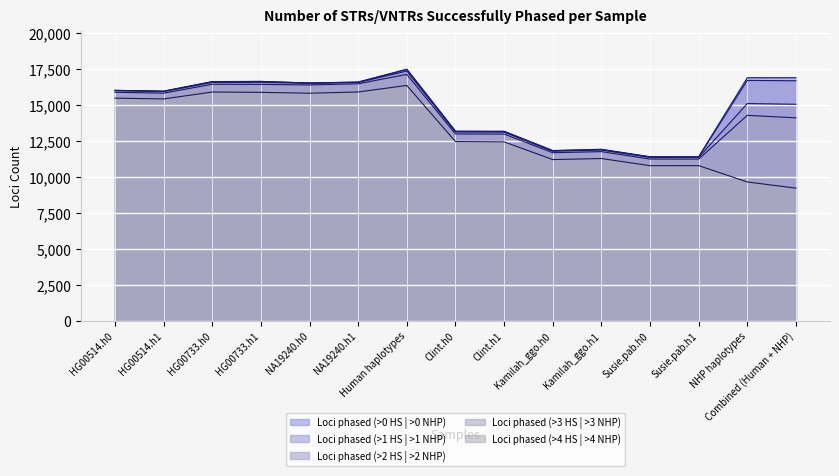

Reading left to right, extract all data points from this chart.

Loci phased (>0 HS | >0 NHP): HG00514.h0=16022	HG00514.h1=15963	HG00733.h0=16630	HG00733.h1=16642	NA19240.h0=16532	NA19240.h1=16596	Human haplotypes=17493	Clint.h0=13183	Clint.h1=13178	Kamilah_ggo.h0=11838	Kamilah_ggo.h1=11924	Susie.pab.h0=11406	Susie.pab.h1=11405	NHP haplotypes=16898	Combined (Human + NHP)=16898
Loci phased (>1 HS | >1 NHP): HG00514.h0=16017	HG00514.h1=15959	HG00733.h0=16619	HG00733.h1=16638	NA19240.h0=16528	NA19240.h1=16592	Human haplotypes=17461	Clint.h0=13164	Clint.h1=13159	Kamilah_ggo.h0=11821	Kamilah_ggo.h1=11907	Susie.pab.h0=11389	Susie.pab.h1=11388	NHP haplotypes=16712	Combined (Human + NHP)=16687
Loci phased (>2 HS | >2 NHP): HG00514.h0=15997	HG00514.h1=15936	HG00733.h0=16570	HG00733.h1=16574	NA19240.h0=16505	NA19240.h1=16567	Human haplotypes=17358	Clint.h0=13123	Clint.h1=13116	Kamilah_ggo.h0=11789	Kamilah_ggo.h1=11872	Susie.pab.h0=11359	Susie.pab.h1=11357	NHP haplotypes=15104	Combined (Human + NHP)=15052
Loci phased (>3 HS | >3 NHP): HG00514.h0=15887	HG00514.h1=15825	HG00733.h0=16443	HG00733.h1=16434	NA19240.h0=16396	NA19240.h1=16477	Human haplotypes=17128	Clint.h0=12988	Clint.h1=12982	Kamilah_ggo.h0=11684	Kamilah_ggo.h1=11761	Susie.pab.h0=11244	Susie.pab.h1=11241	NHP haplotypes=14284	Combined (Human + NHP)=14109
Loci phased (>4 HS | >4 NHP): HG00514.h0=15478	HG00514.h1=15423	HG00733.h0=15904	HG00733.h1=15881	NA19240.h0=15820	NA19240.h1=15907	Human haplotypes=16360	Clint.h0=12460	Clint.h1=12439	Kamilah_ggo.h0=11208	Kamilah_ggo.h1=11281	Susie.pab.h0=10783	Susie.pab.h1=10786	NHP haplotypes=9651	Combined (Human + NHP)=9222